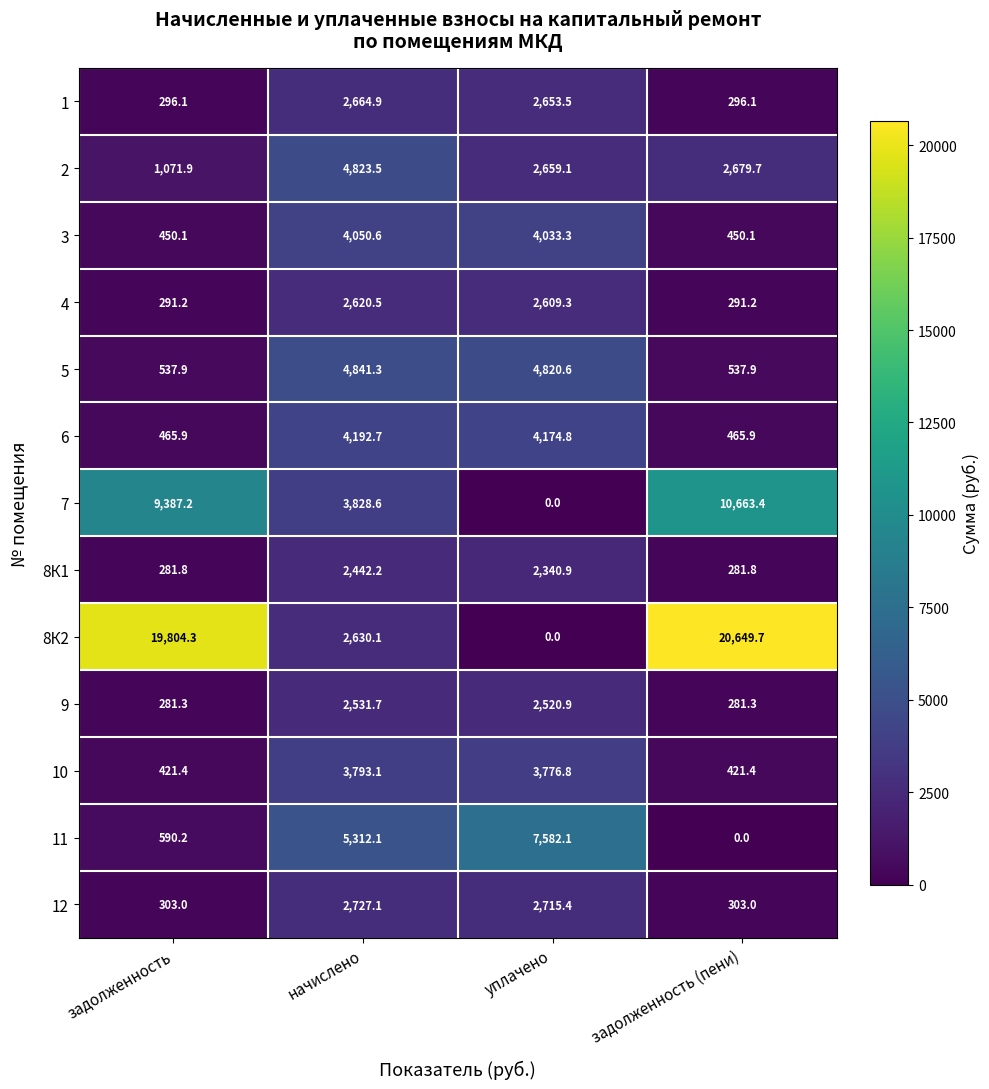

Which category has the highest value across all series?

задолженность (пени)